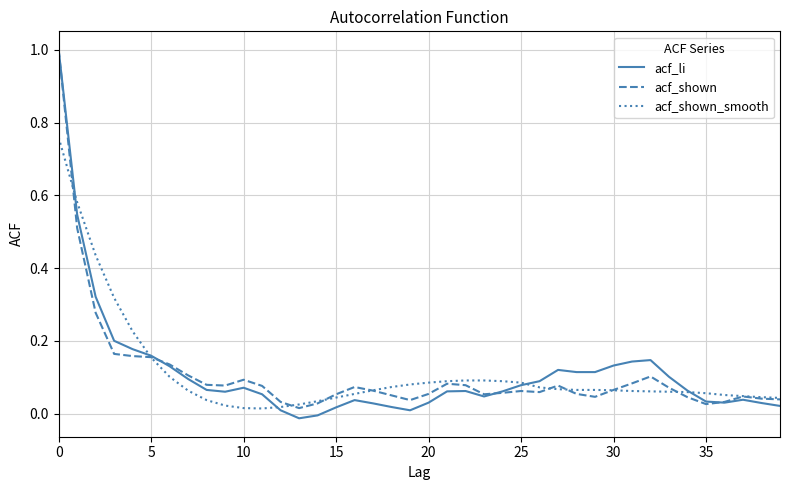

Which series has the widest spread of values?

acf_li